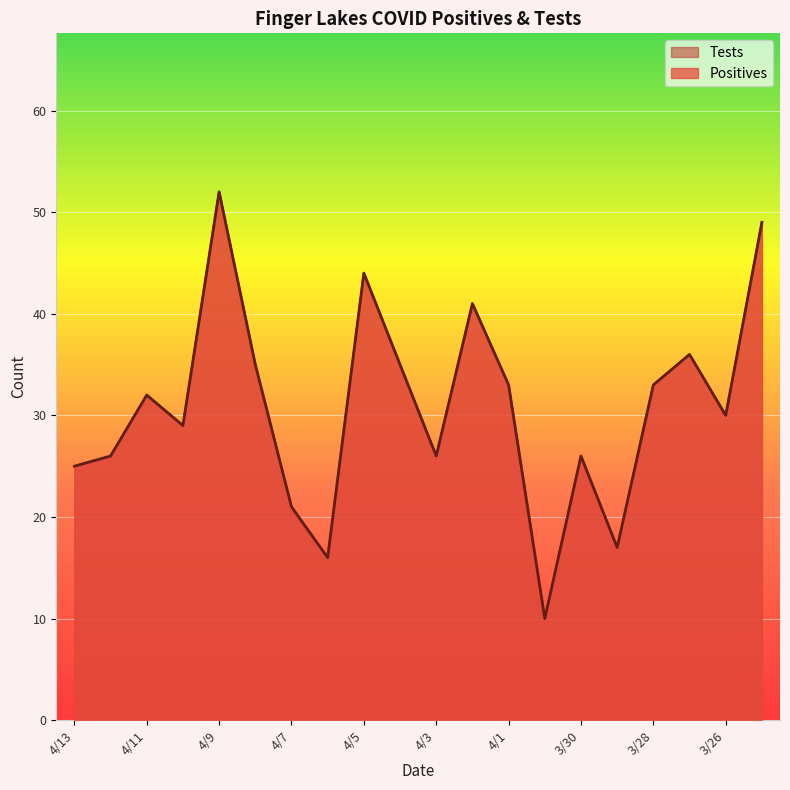

The Positives series shows 22 at 4/5. True or false?

False